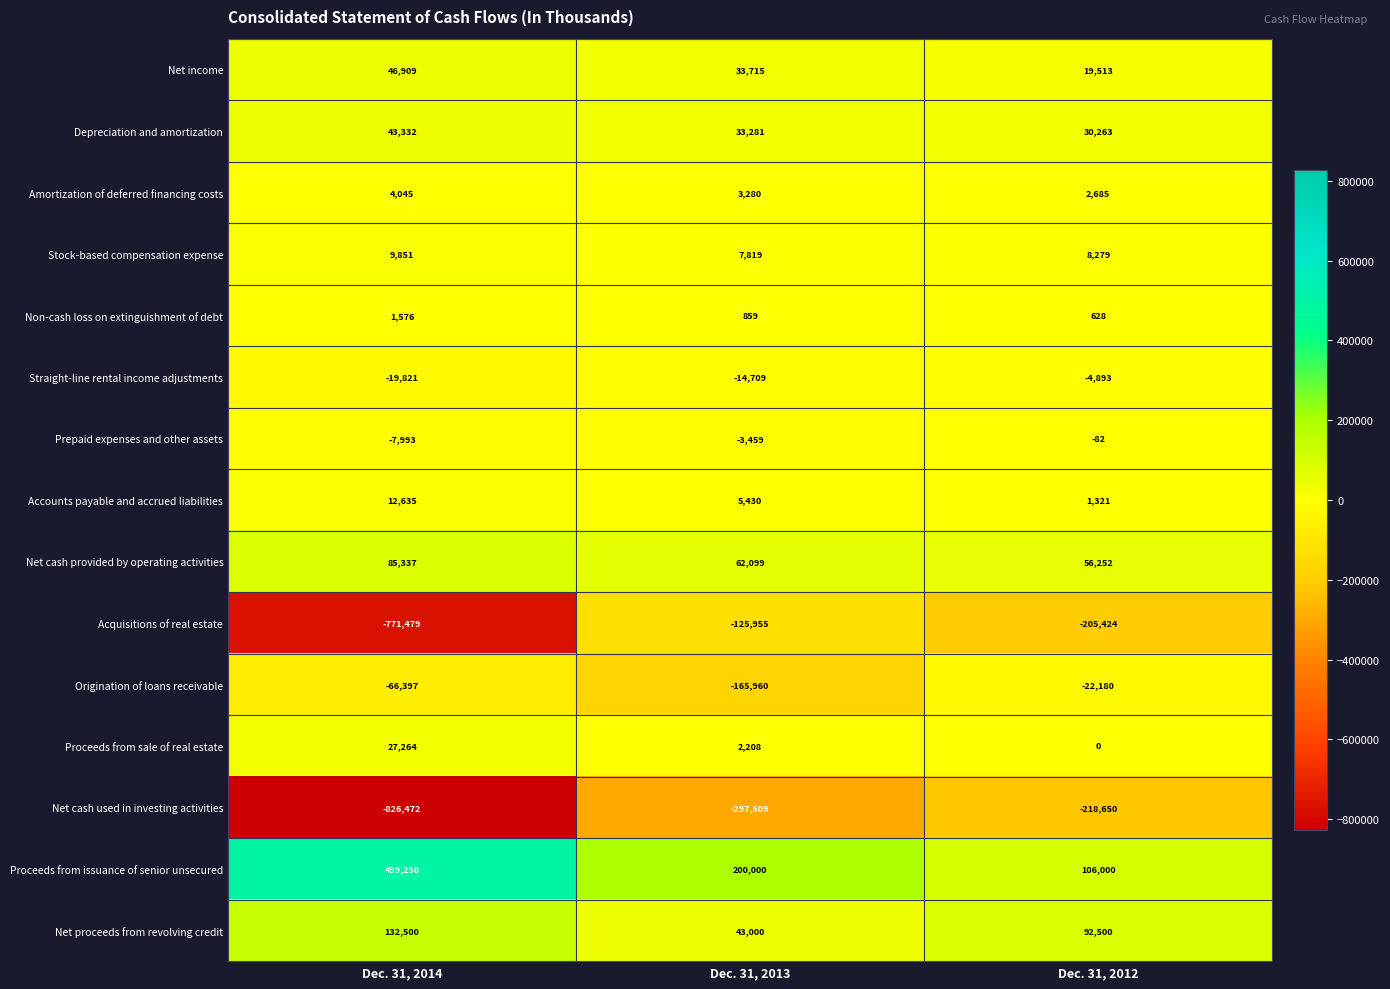

At which label does Straight-line rental income adjustments reach its minimum?

Dec. 31, 2014